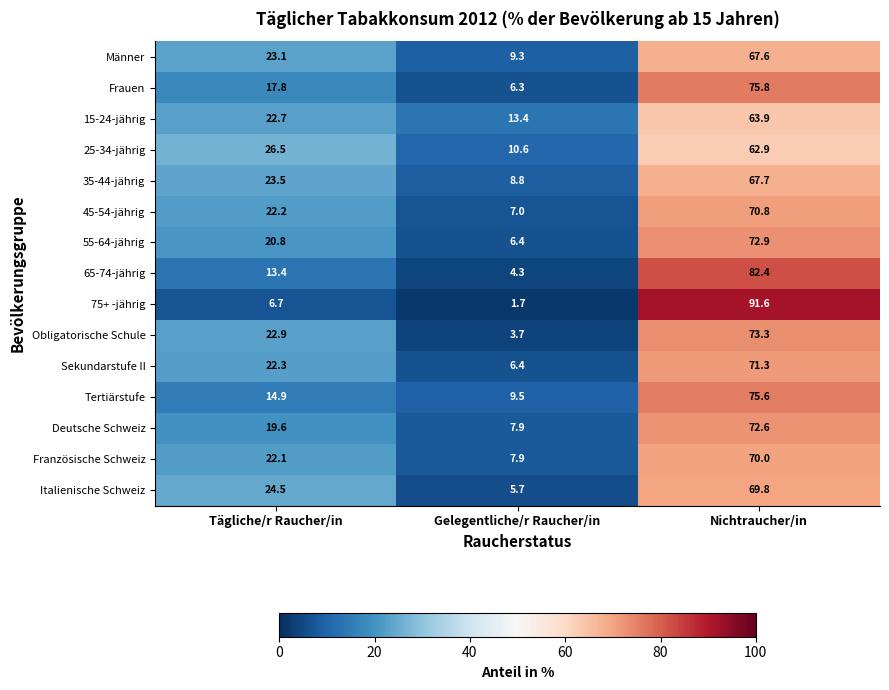

What is the minimum value shown in the chart?

1.7